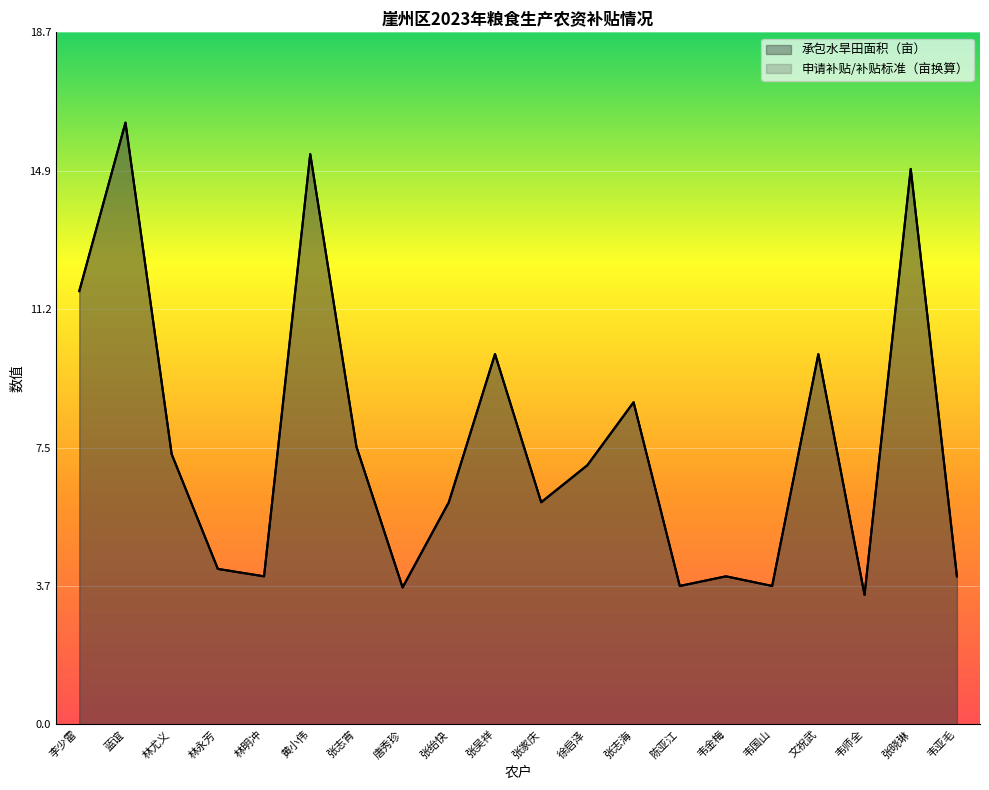

Reading right to left, what are all the values shown in this chart?

承包水旱田面积（亩）: 韦亚毛=4.0	张晓琳=15.0	韦师全=3.5	文祝武=10.0	韦国山=3.7	韦金梅=4.0	陈亚江=3.7	张志海=8.7	徐启泽=7.0	张家庆=6.0	张吴祥=10.0	张绐快=6.0	唐秀珍=3.7	张志宵=7.5	黄小伟=15.4	林明冲=4.0	林永芳=4.2	林尤义=7.3	蓝谊=16.2	李少雷=11.7
申请补贴金额（元）: 韦亚毛=4.0	张晓琳=15.0	韦师全=3.5	文祝武=10.0	韦国山=3.7	韦金梅=4.0	陈亚江=3.7	张志海=8.7	徐启泽=7.0	张家庆=6.0	张吴祥=10.0	张绐快=6.0	唐秀珍=3.7	张志宵=7.5	黄小伟=15.4	林明冲=4.0	林永芳=4.2	林尤义=7.3	蓝谊=16.2	李少雷=11.7